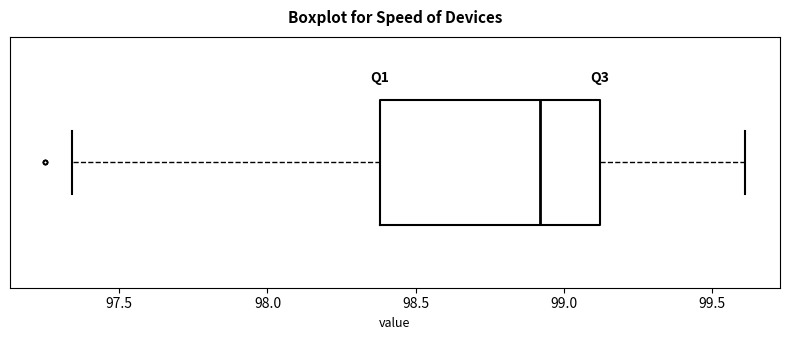

Read this box plot against the x-axis: the position of the median line, the range covered by the box, and the ends of both whiskers. The values are not printed on the chart, so give them approximately, as read against the axis.

median 98.90, box 98.40 to 99.10, whiskers 97.35 to 99.60